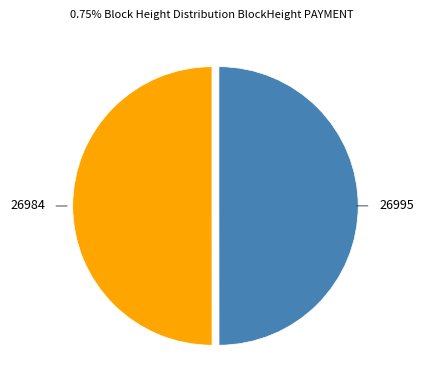

How many slices are in this pie chart?

2